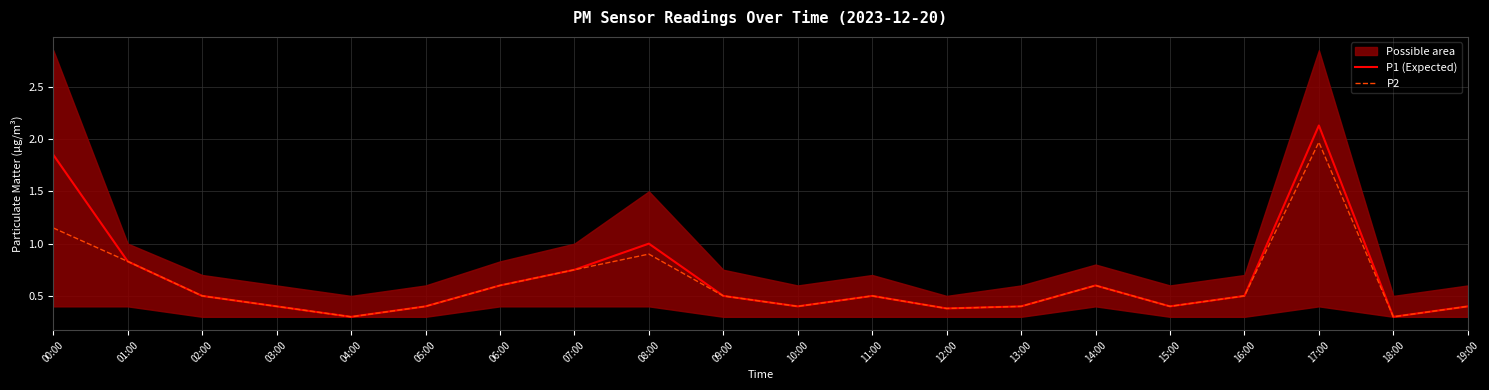

Is the value of P2 at 13:00 greater than the value of P1 (Expected) at 05:00?

No